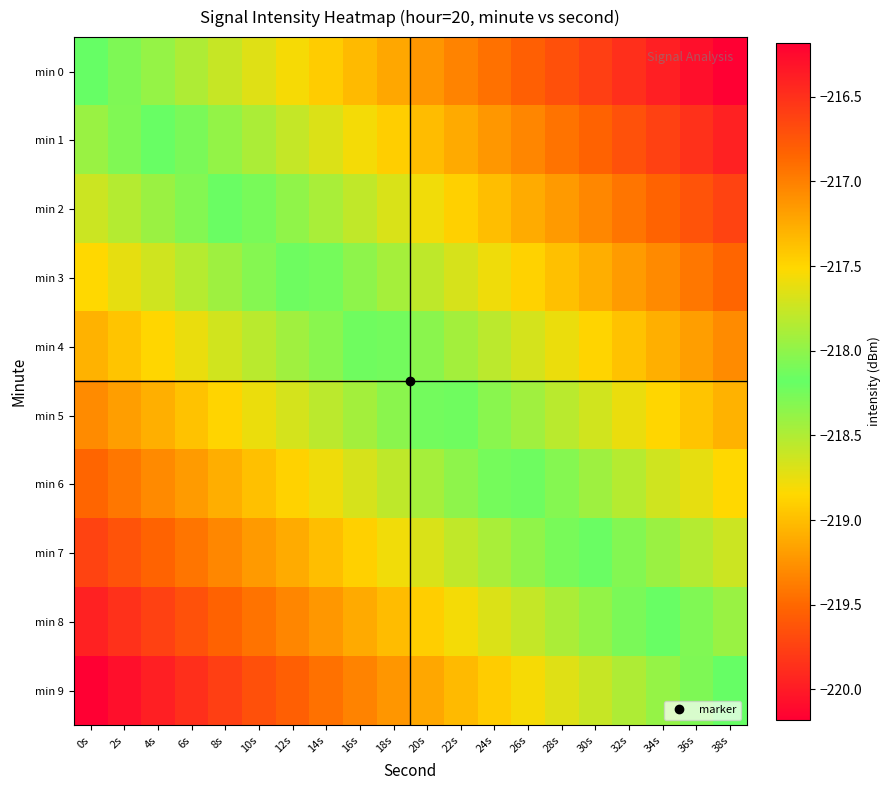

Count the number of data series in this chart.

10